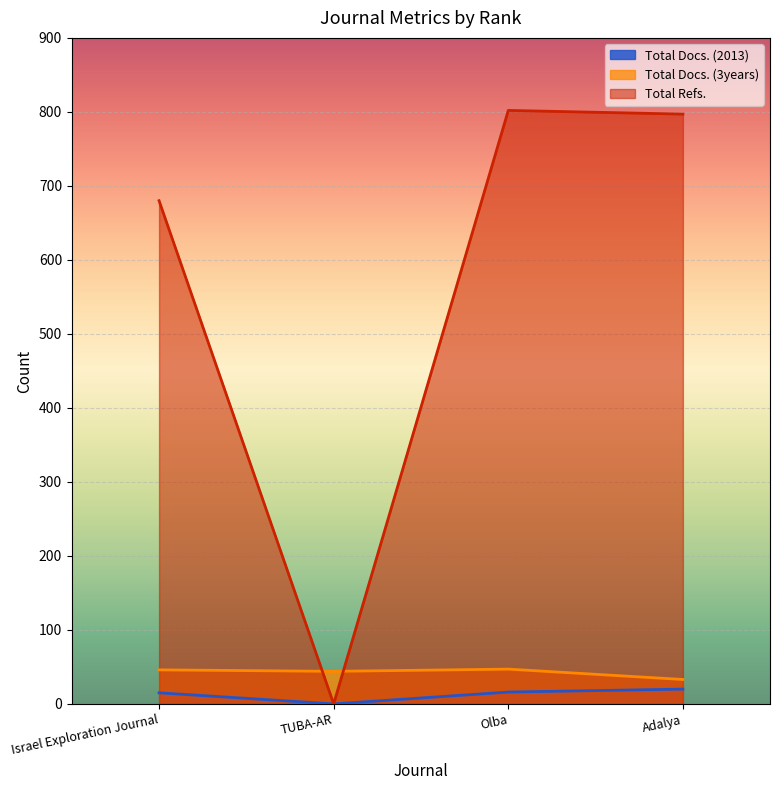

True or false: Total Refs. has a value of 1216 at Israel Exploration Journal.

False